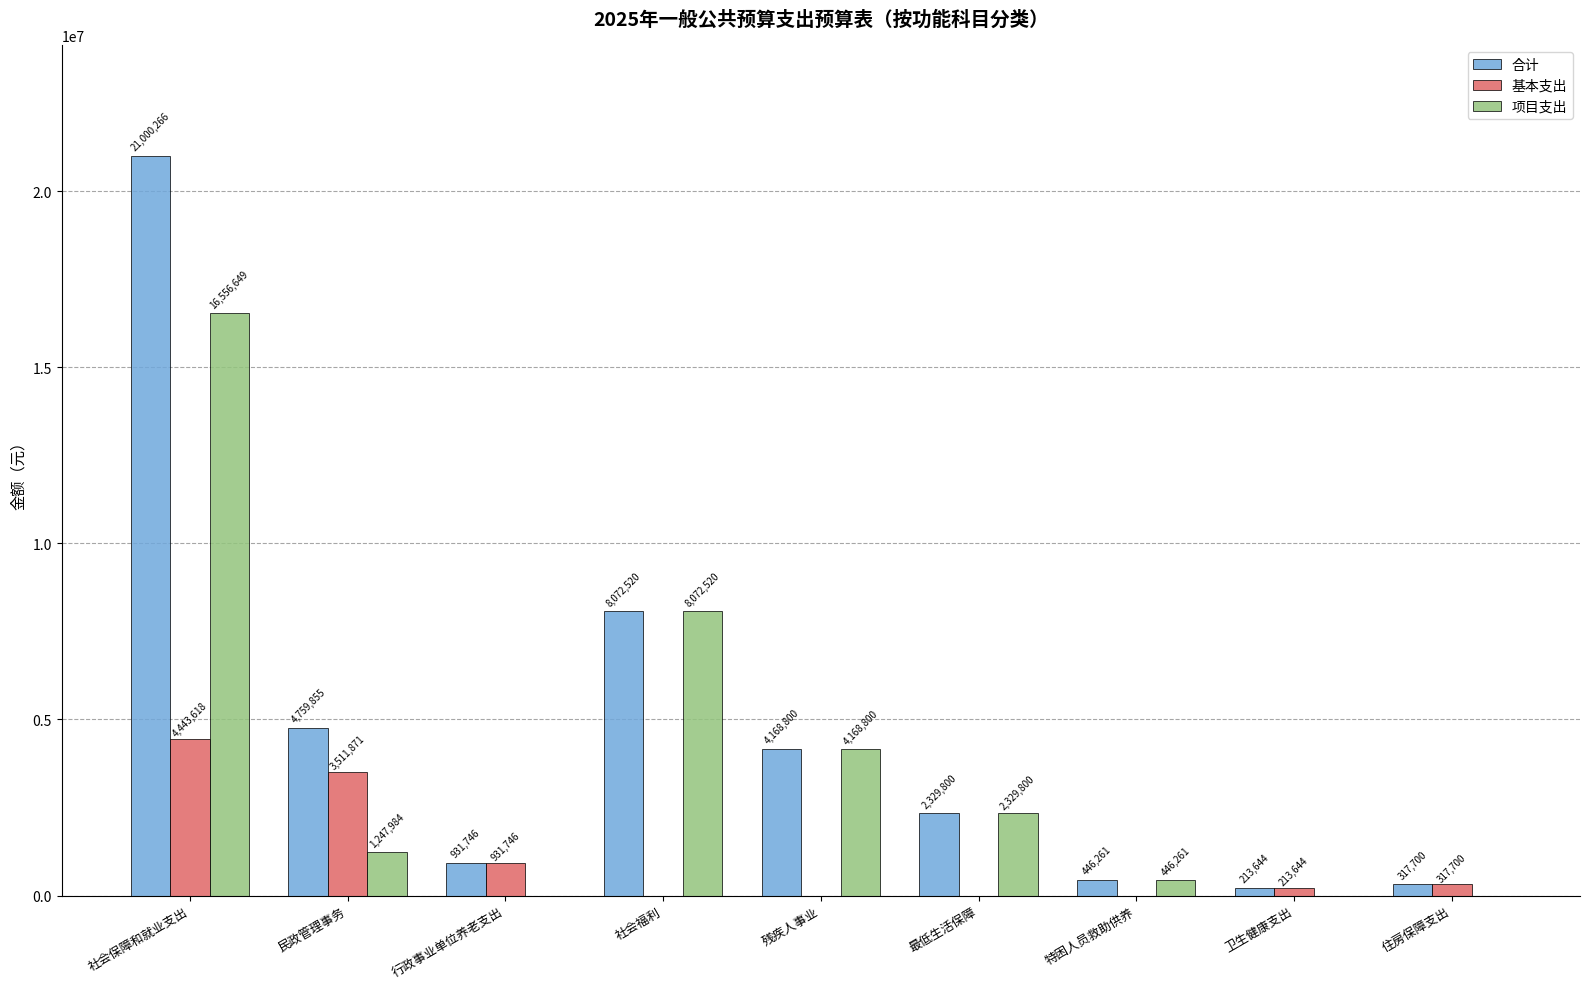

How many distinct data groups are displayed?

3